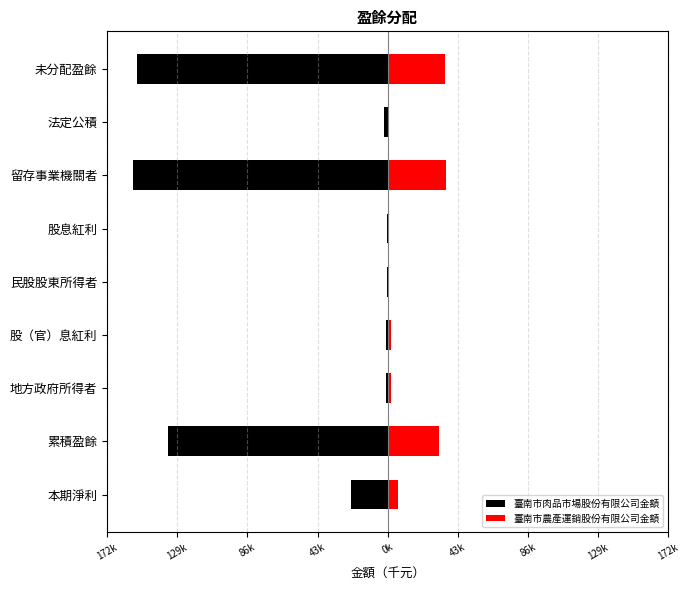

Is it true that 臺南市肉品市場股份有限公司金額 equals -506 at 股息紅利?

False